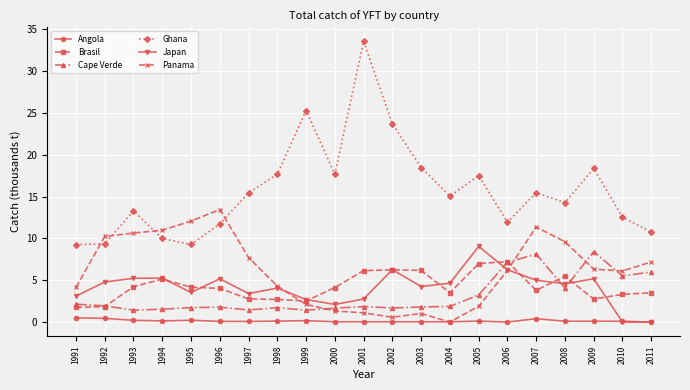

Count the number of categories in the chart.

21